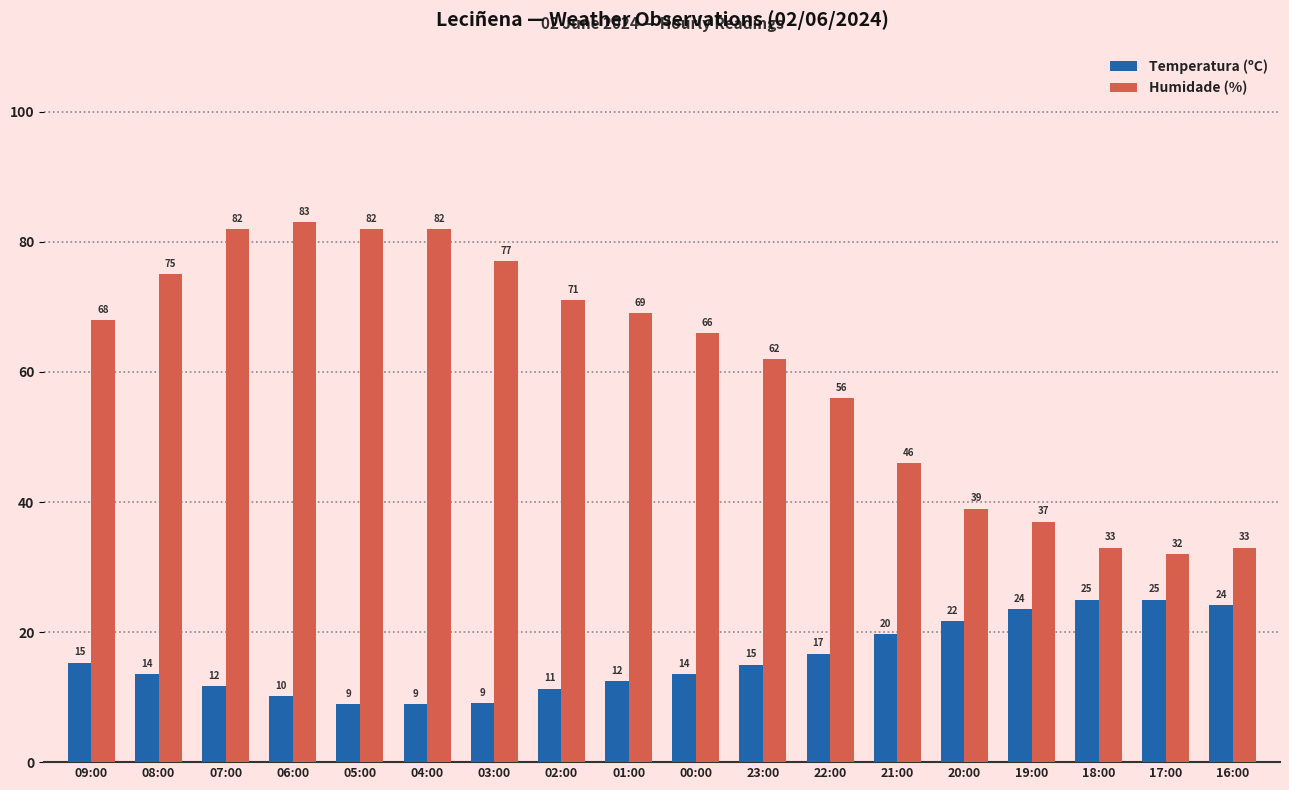

Is the value of Humidade (%) at 19:00 greater than the value of Temperatura (ºC) at 21:00?

Yes